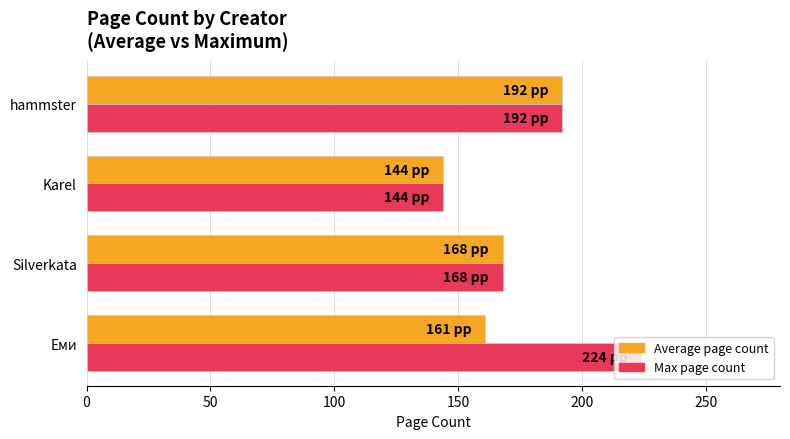

Rank the series by their average value, from lowest to highest.

Average page count, Max page count